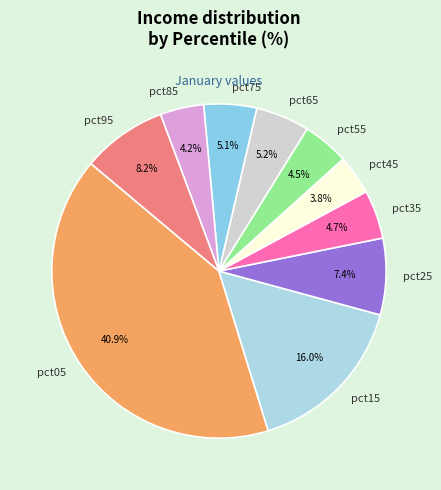

To the nearest percent, what portion does pct95 represent?

8%